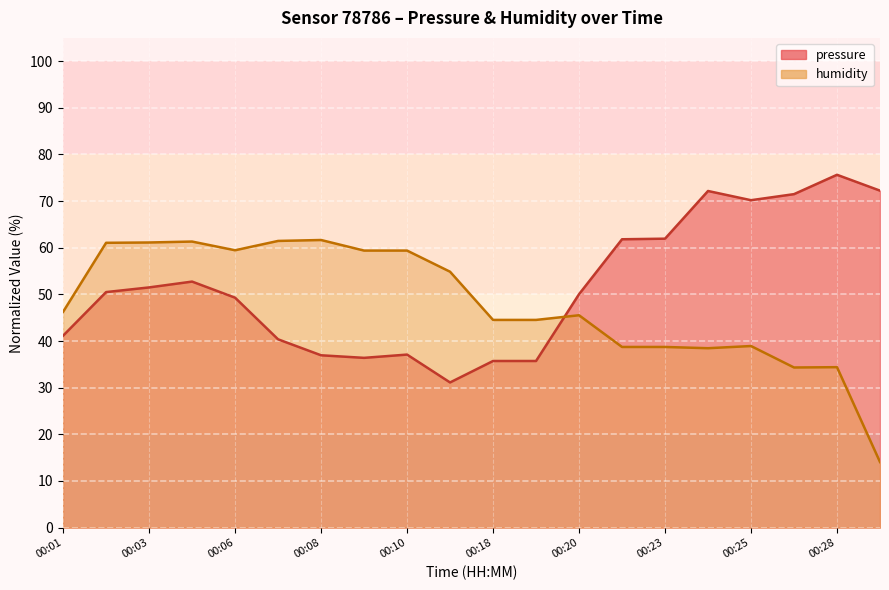

What is the value of the pressure point at the 11th from the left?

35.7